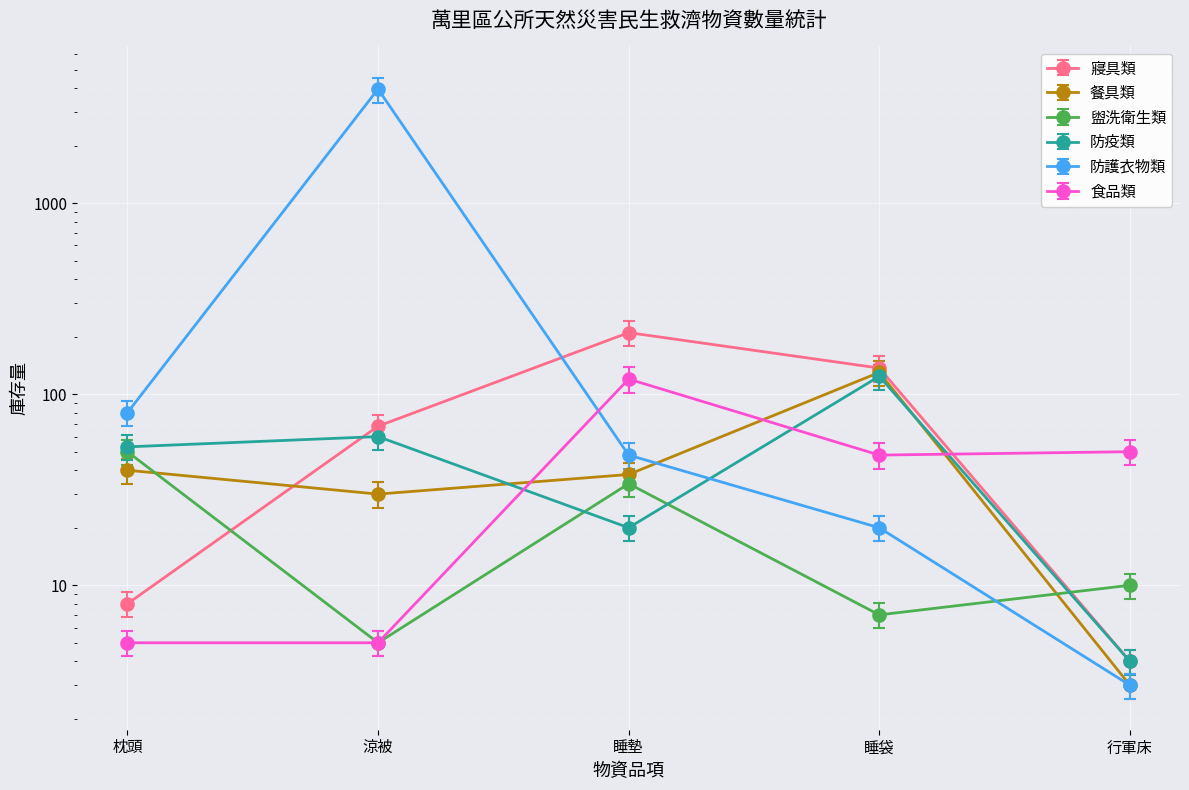

At which category does 寢具類 reach its first local peak?

睡墊